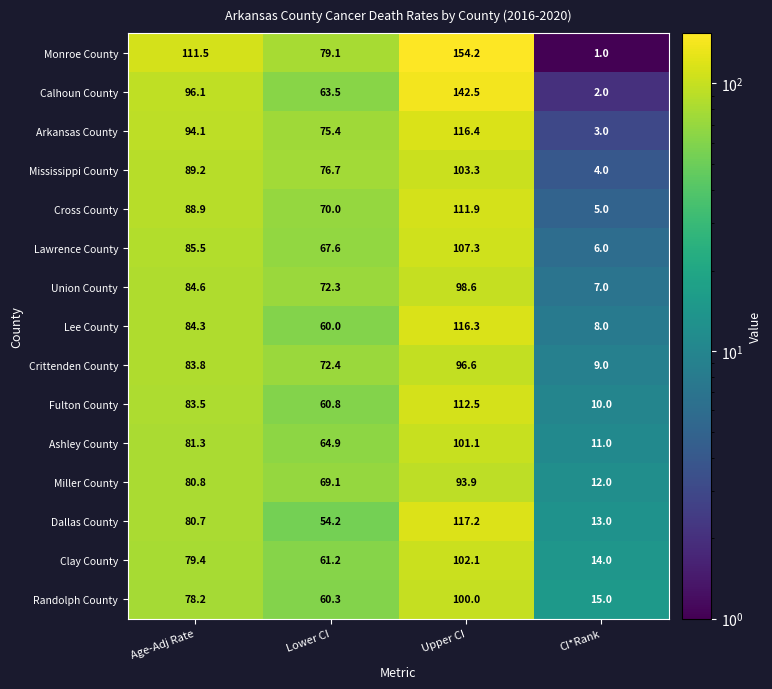

What is the sum of the Lee County values at Upper CI and CI*Rank?

124.3